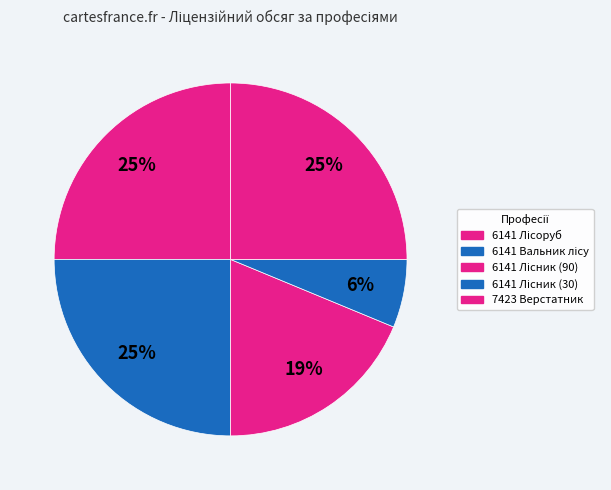

Does 7423 Верстатник account for over 50% of the chart?

No